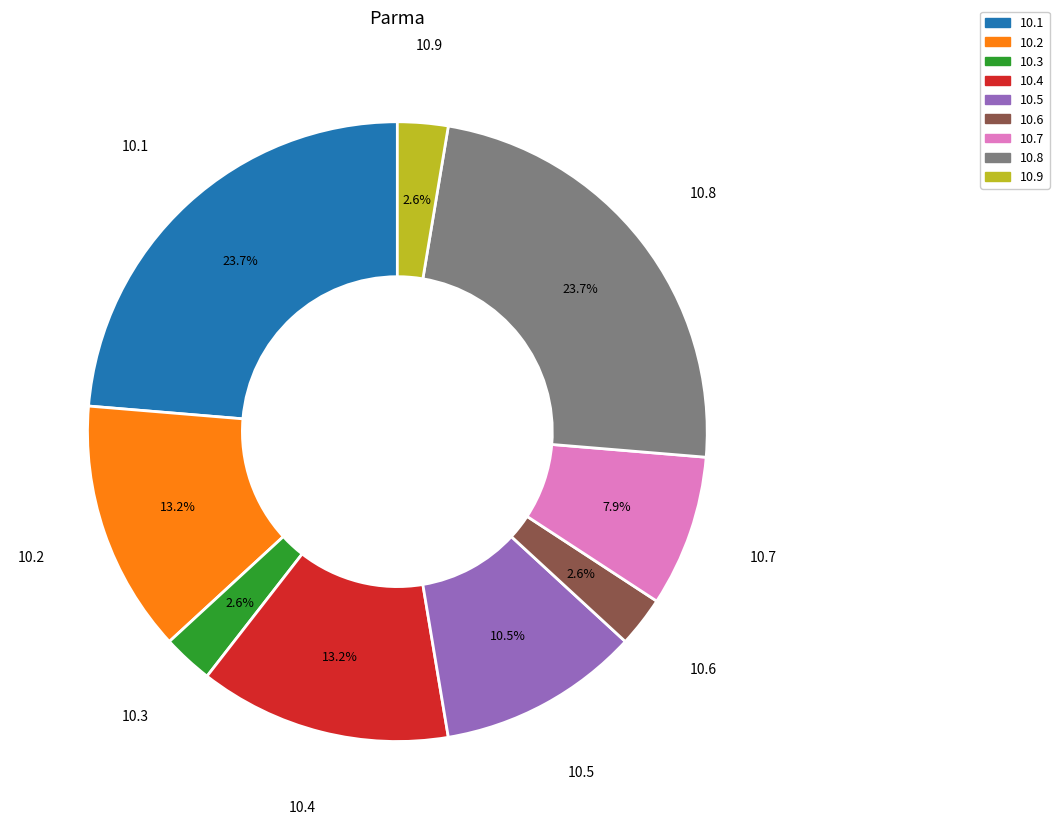

Is there any slice that represents more than half of the pie?

No